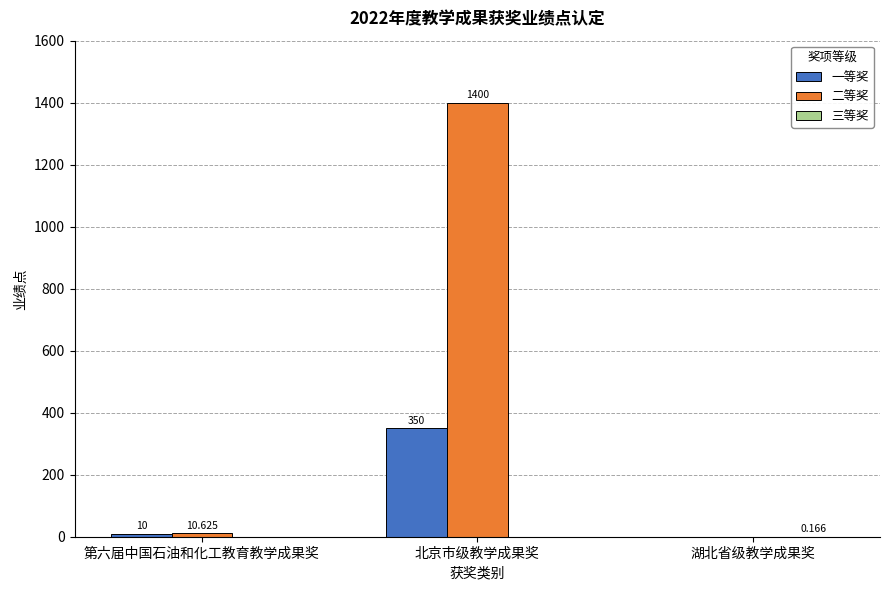

The 二等奖 series shows 10.6 at 第六届中国石油和化工教育教学成果奖. True or false?

True